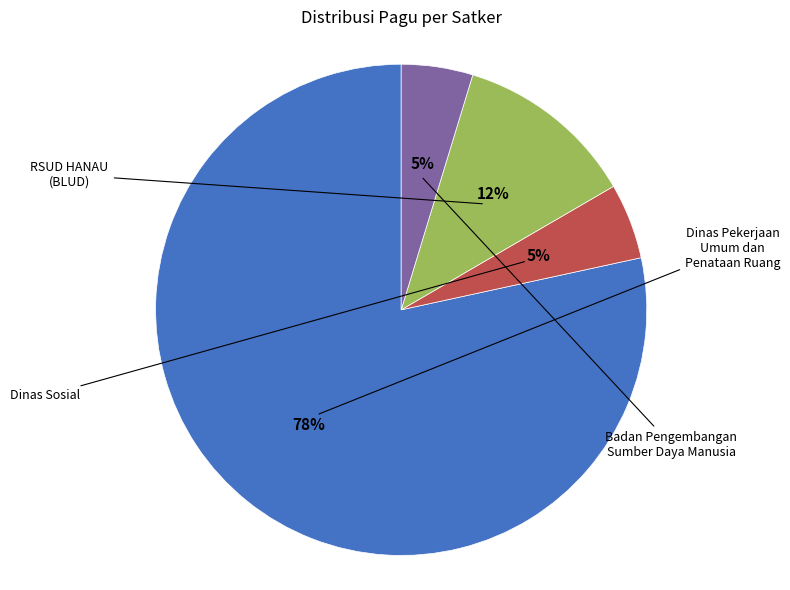

Does any single category account for the majority?

Yes